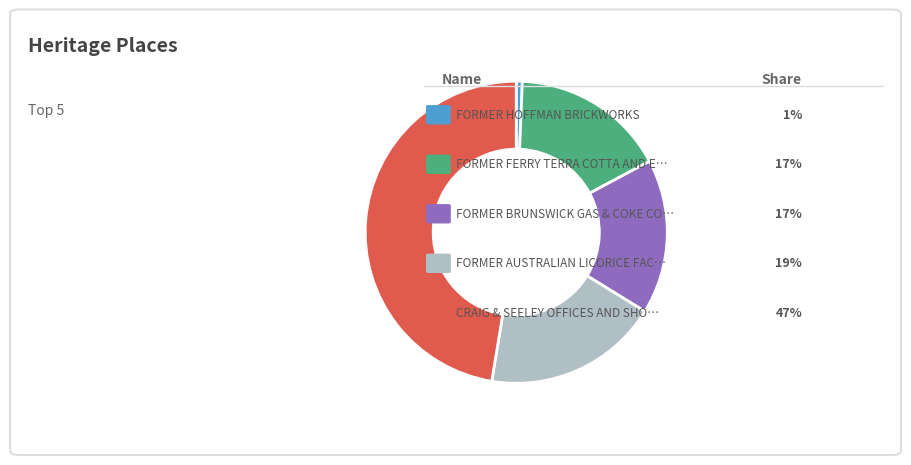

Count the number of slices in the pie.

5